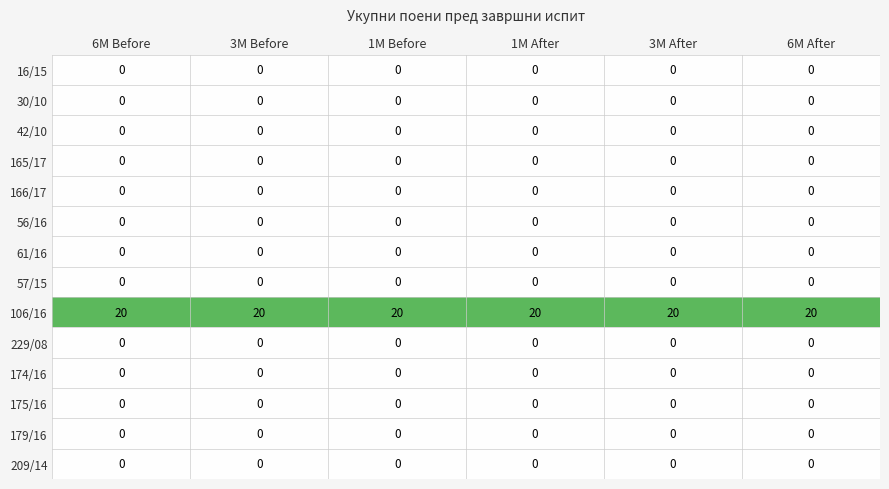

The value of 175/16 at 3M Before is 0. True or false?

True